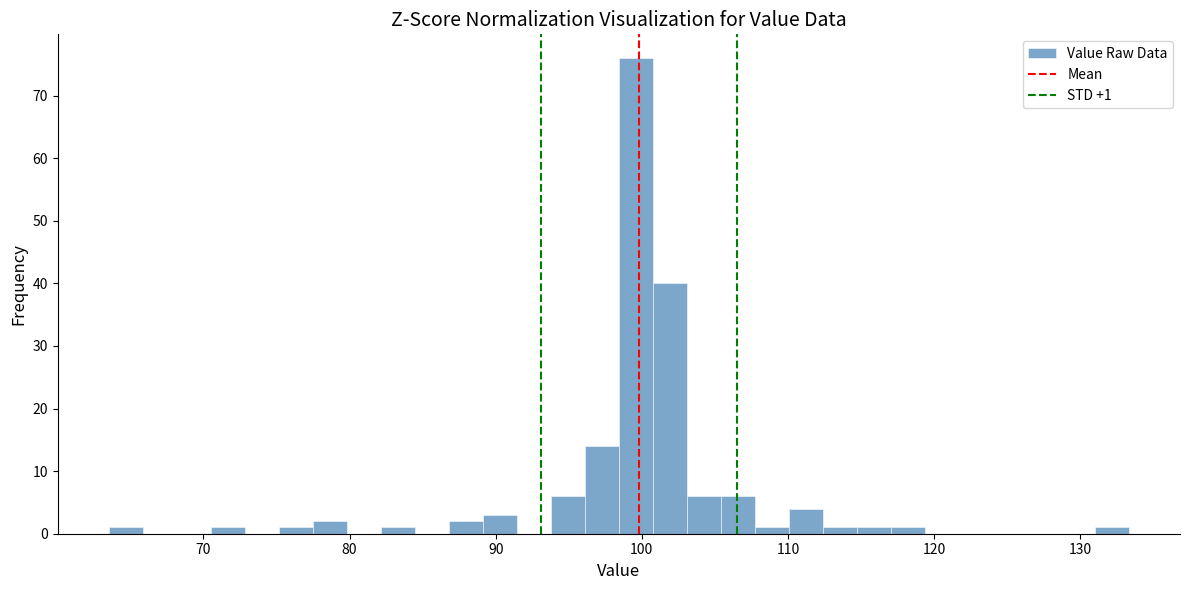

Around what value on the x-axis is the tallest bar? Give the approximate position of its centre, as read against the axis.

100